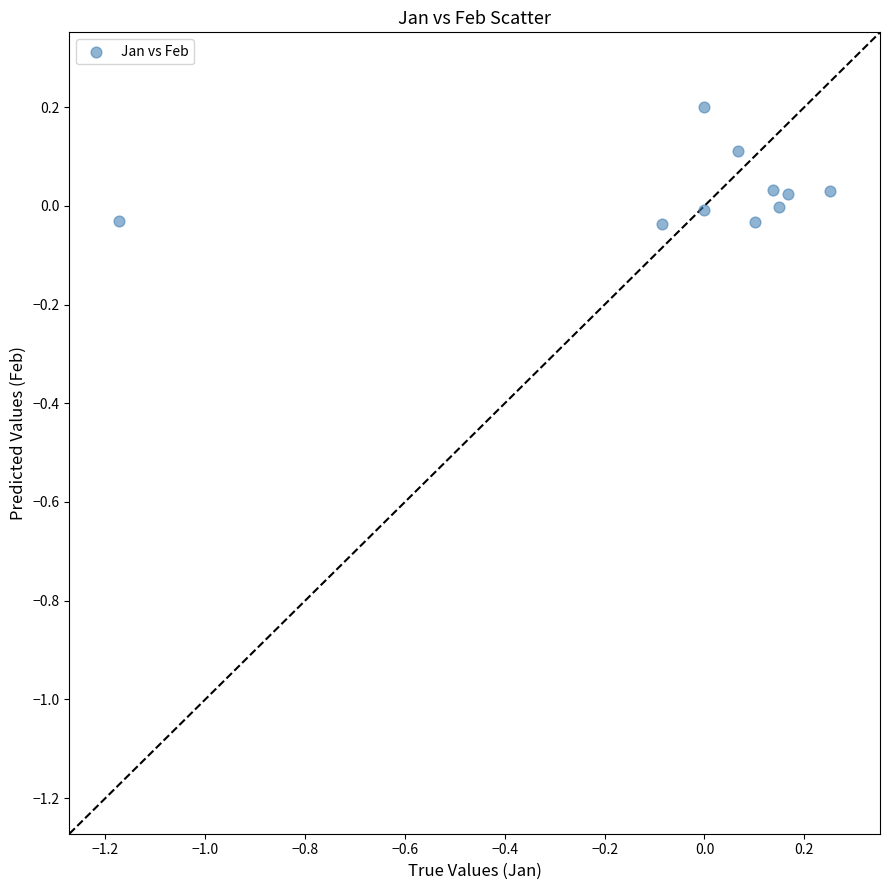

What is the range of X values (max minus min)?

1.4